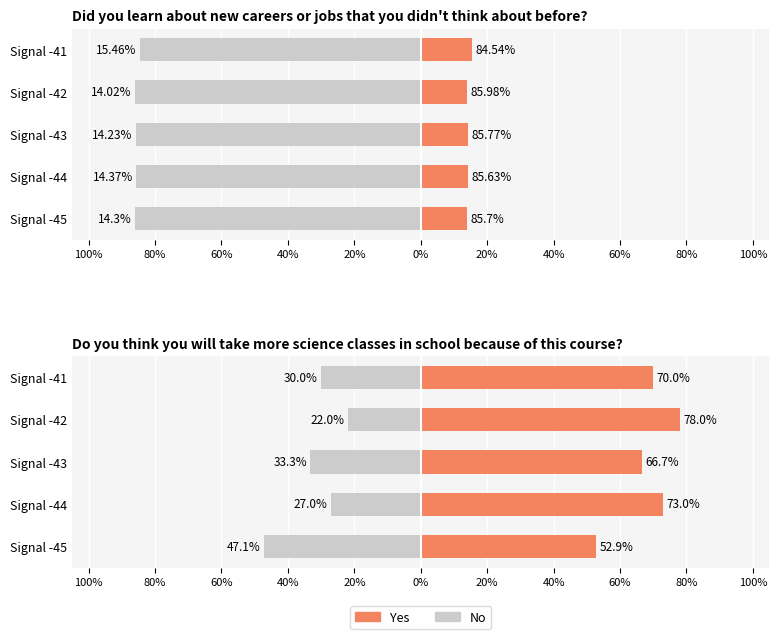

Does the chart contain stacked bars?

No